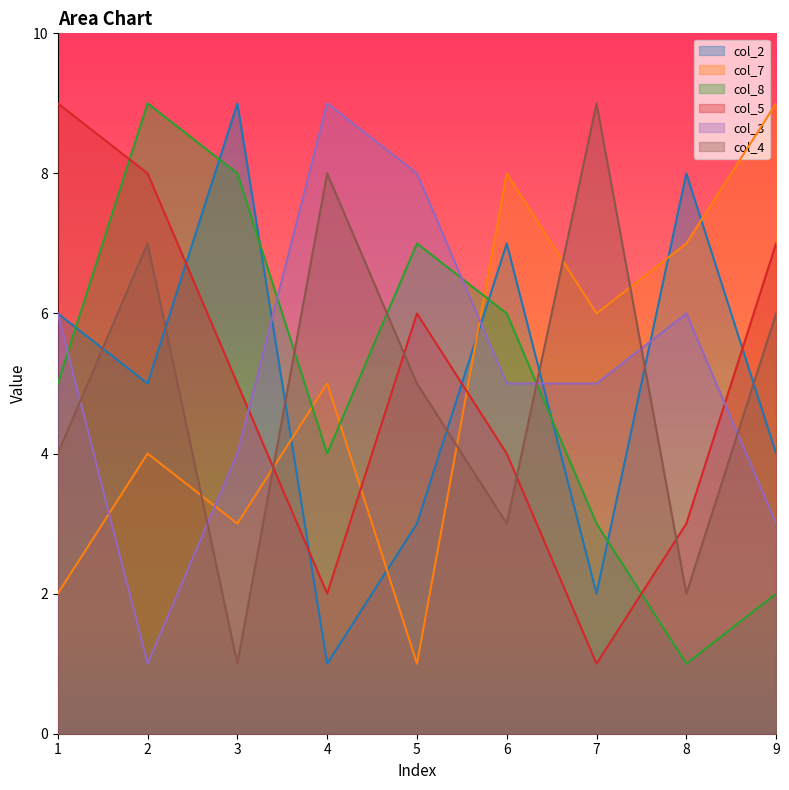

True or false: col_8 has a value of 4 at 5.

False